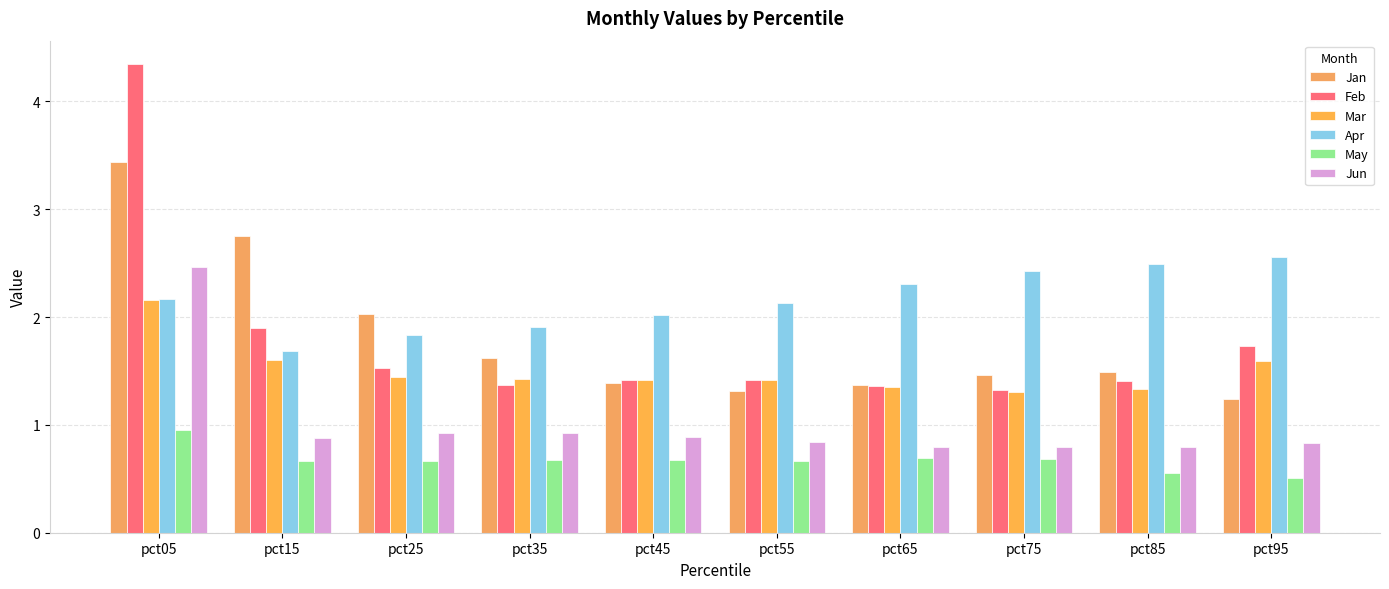

Reading left to right, list all the values displayed in this chart.

Jan: 3.4	2.8	2.0	1.6	1.4	1.3	1.4	1.5	1.5	1.2
Feb: 4.3	1.9	1.5	1.4	1.4	1.4	1.4	1.3	1.4	1.7
Mar: 2.2	1.6	1.4	1.4	1.4	1.4	1.3	1.3	1.3	1.6
Apr: 2.2	1.7	1.8	1.9	2.0	2.1	2.3	2.4	2.5	2.6
May: 1.0	0.7	0.7	0.7	0.7	0.7	0.7	0.7	0.6	0.5
Jun: 2.5	0.9	0.9	0.9	0.9	0.8	0.8	0.8	0.8	0.8